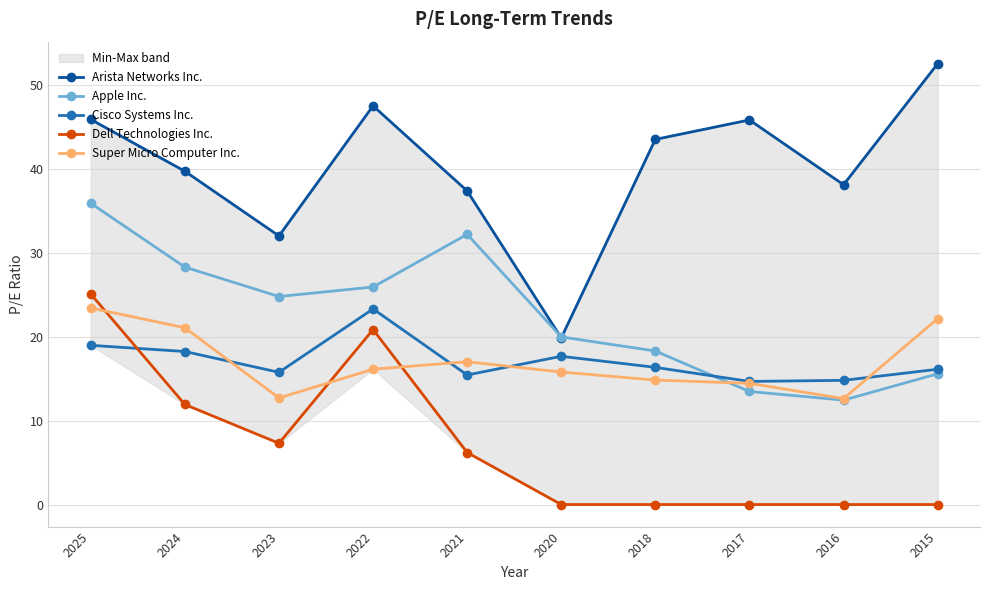

The value of Arista Networks Inc. at 2017 is 45.9. True or false?

True